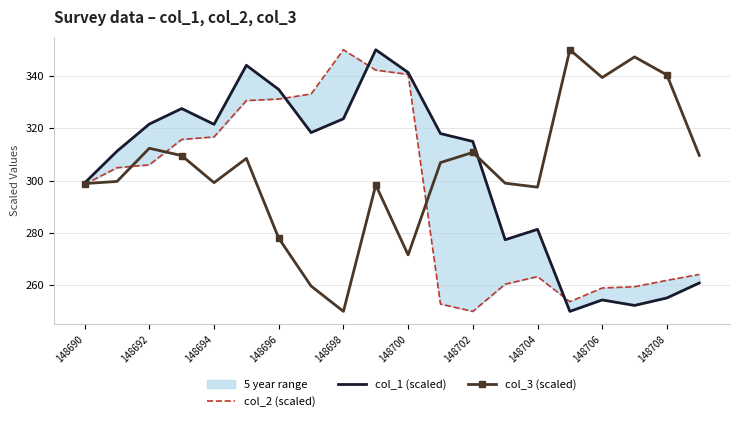

What is the greatest value displayed?

350.0